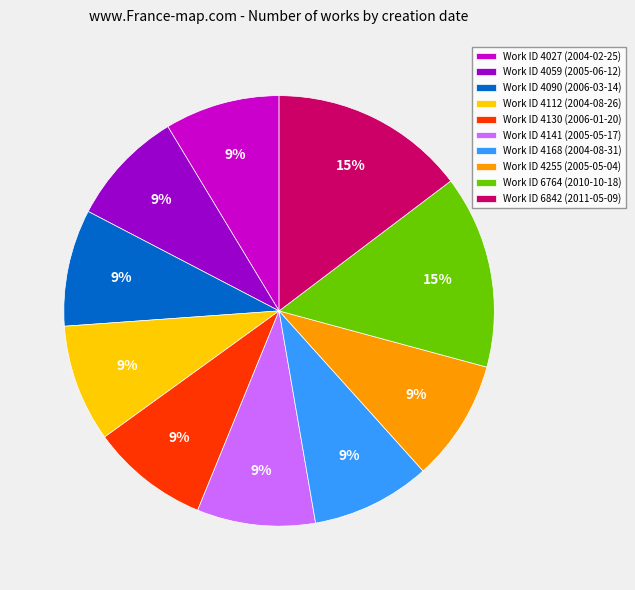

To the nearest percent, what percentage of the pie is Work ID 6764 (2010-10-18)?

15%